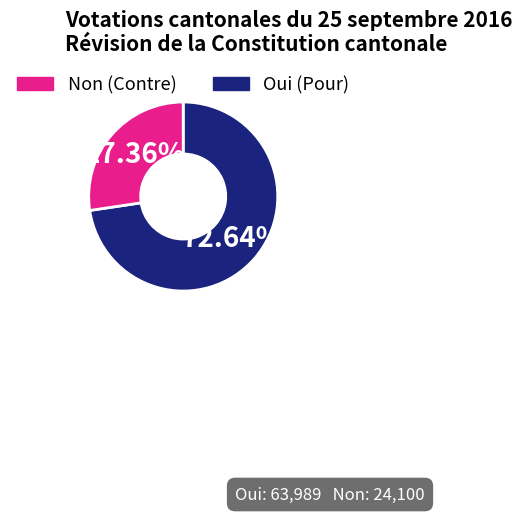

Is there a majority slice in this chart?

Yes